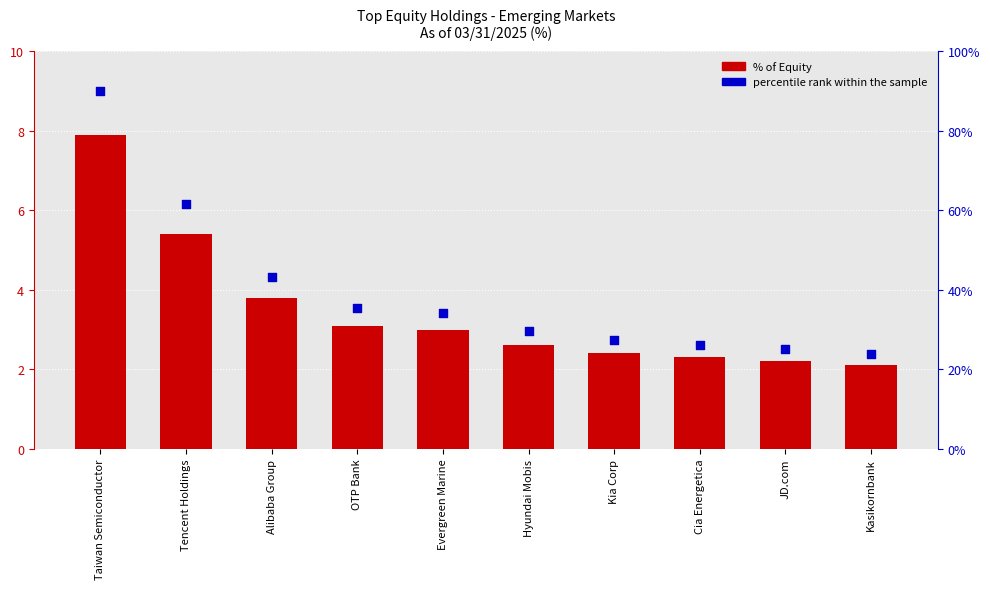

Which series has the widest spread of Y values?

percentile rank within the sample